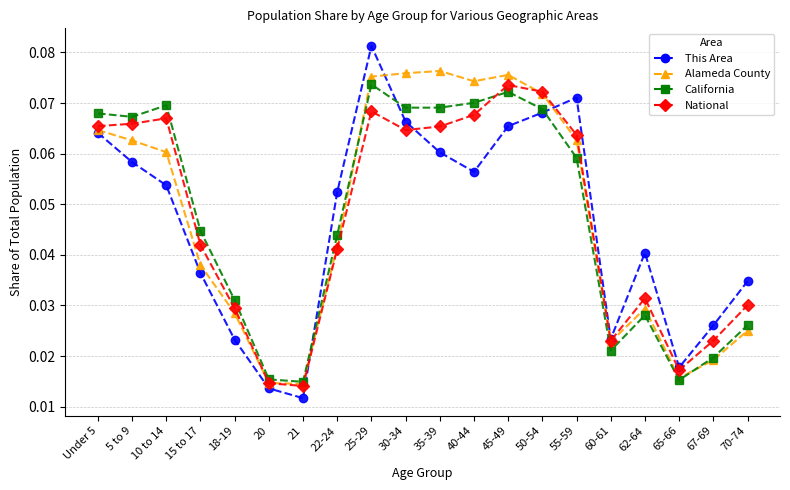

How many National values are between 0 and 1?

20